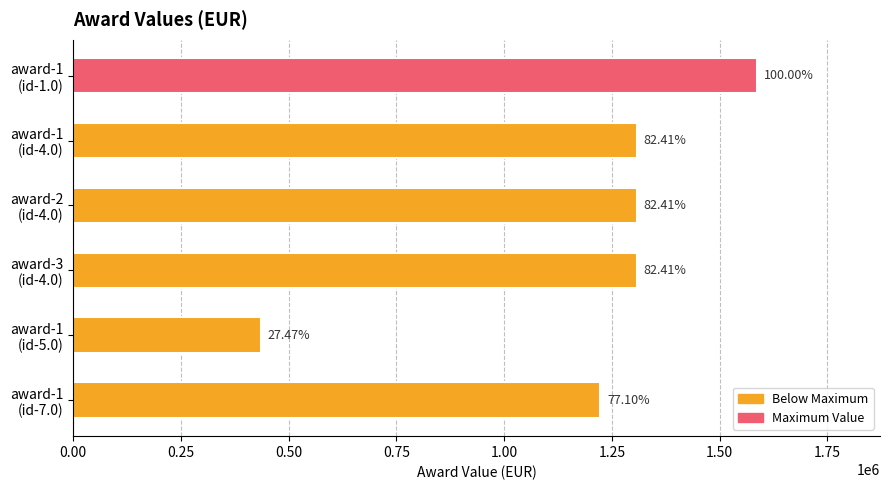

Does the chart contain any negative values?

No